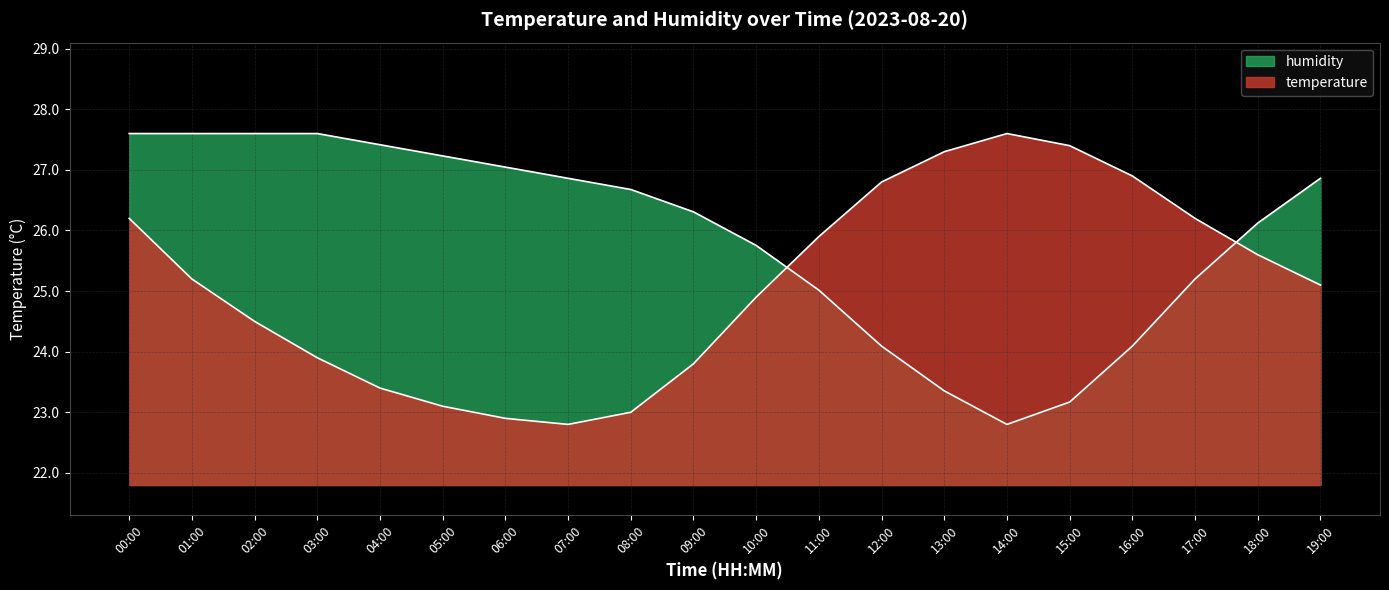

True or false: humidity has more than 1 interior local peaks.

False